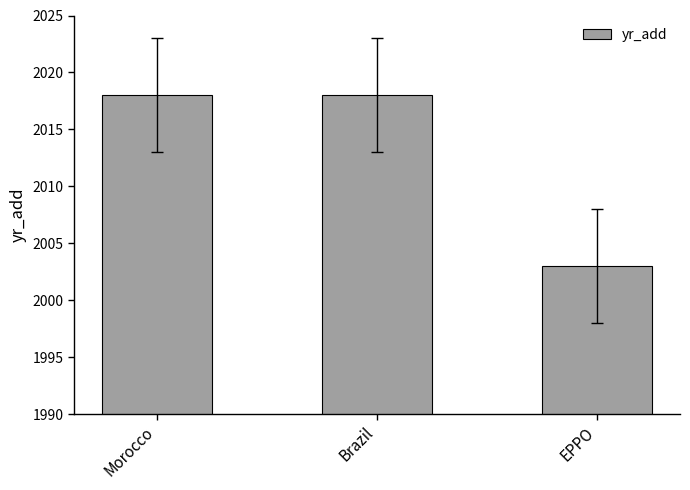

Read the value at Brazil, to the nearest 5.

2020